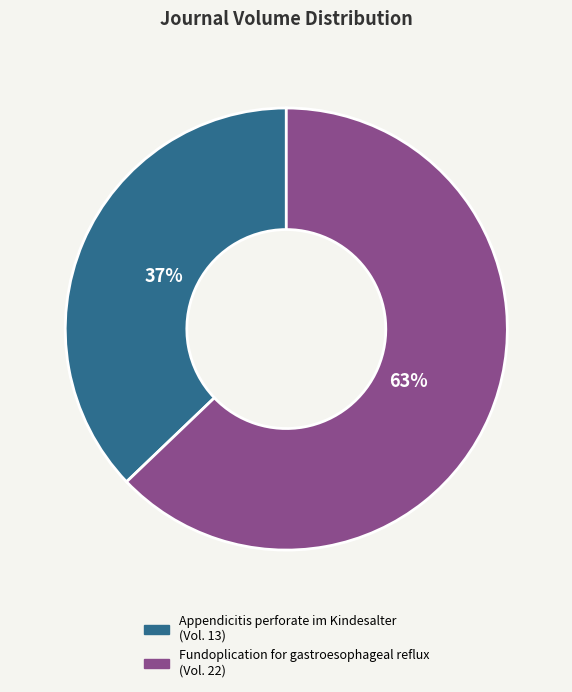

The Appendicitis perforate im Kindesalter slice represents 26% of the pie. True or false?

False